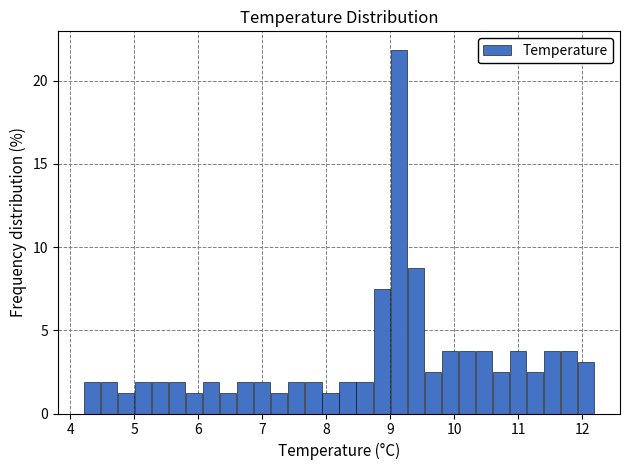

Around what value on the x-axis is the tallest bar? Give the approximate position of its centre, as read against the axis.

9.1